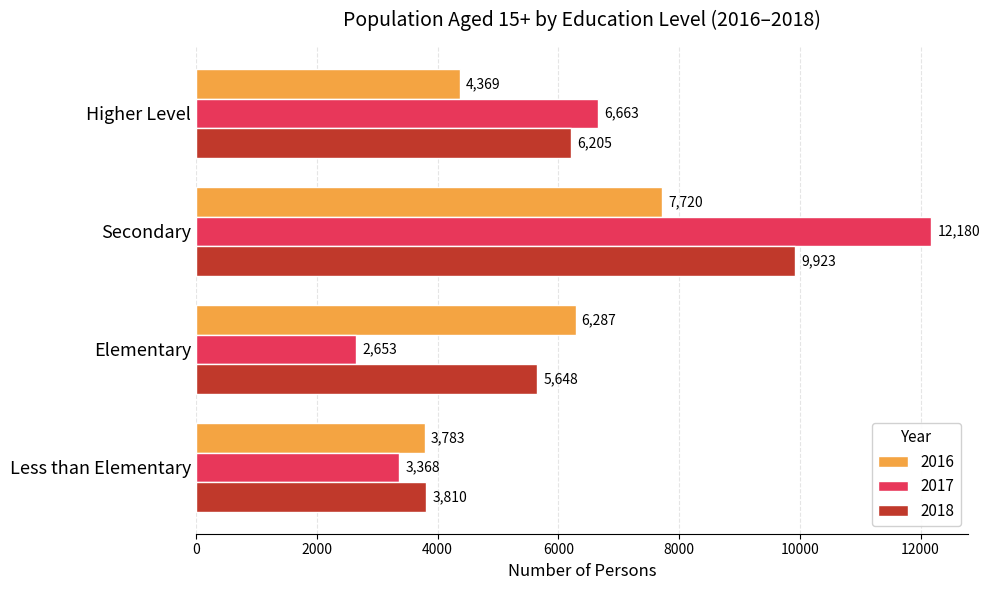

What are all the series names shown in the legend?

2016, 2017, 2018